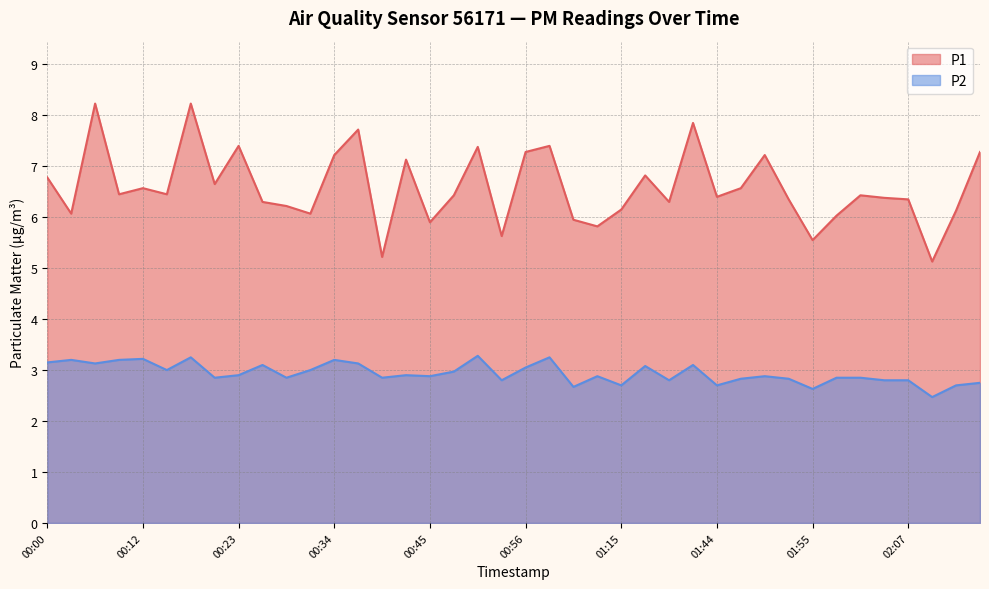

True or false: P2 and P1 cross at least once.

False